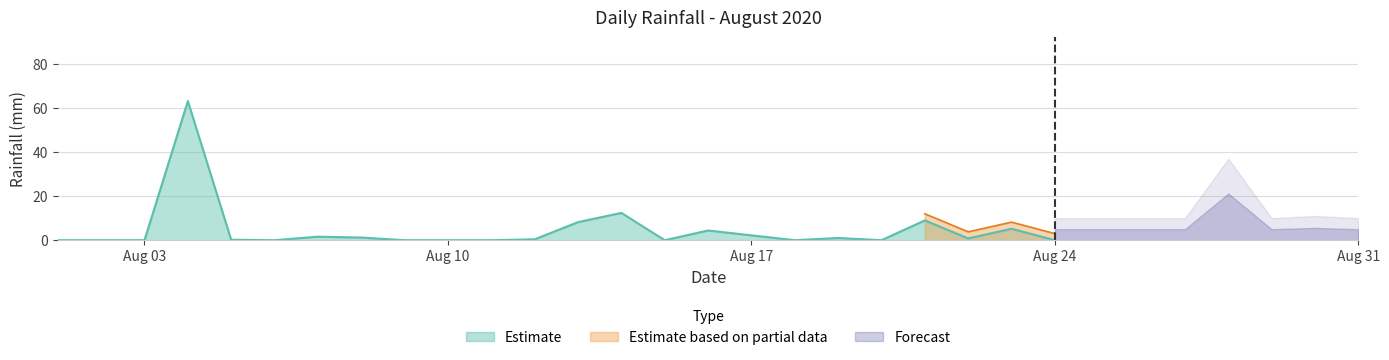

What is the difference between the values at 2020-08-05 and 2020-08-24?

0.2